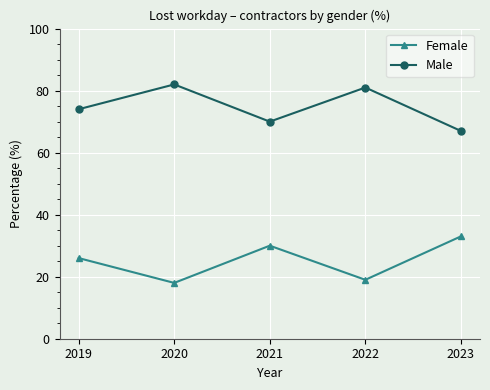

True or false: Female and Male cross at least once.

False